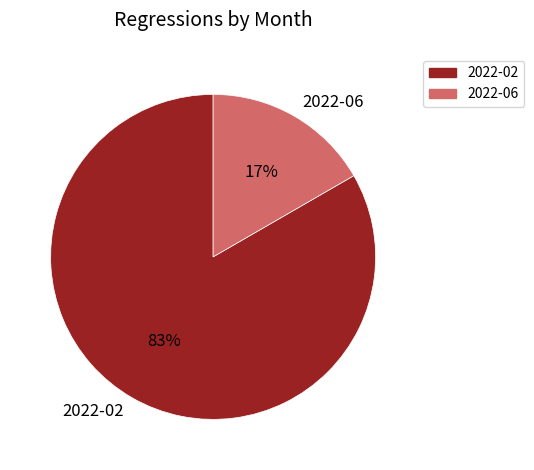

To the nearest percent, what is the average slice percentage?

50%